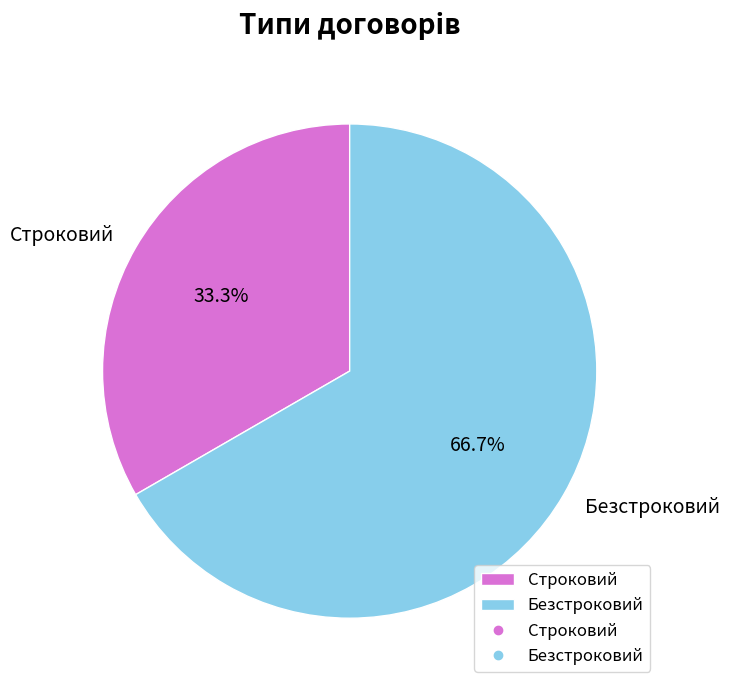

Is Безстроковий the majority of the pie?

Yes